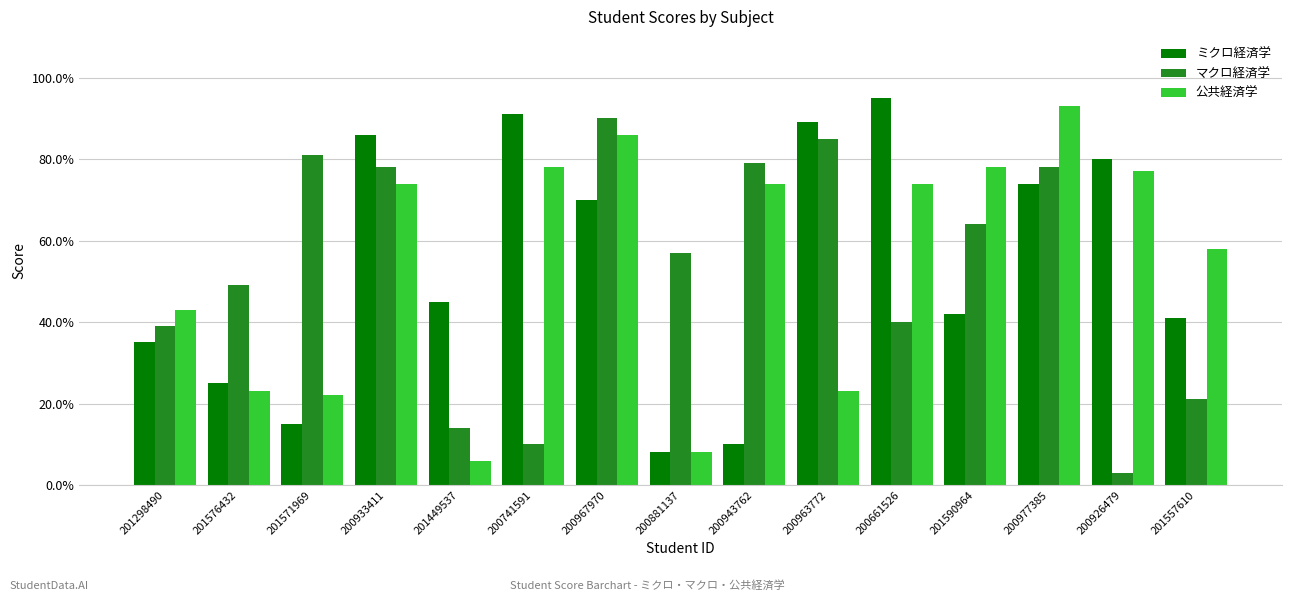

Are the bars grouped side by side (vs. stacked)?

Yes